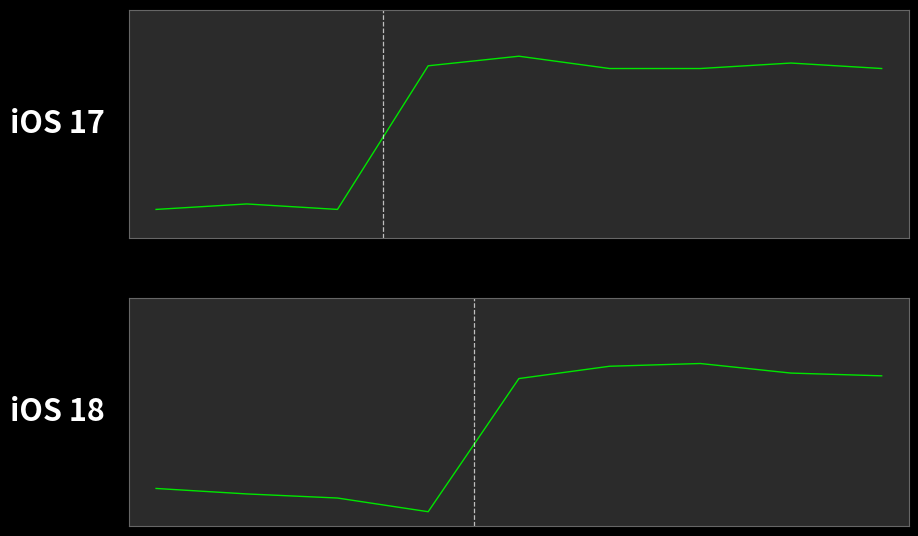

Rank the series by their maximum value, from lowest to highest.

iOS 18, iOS 17